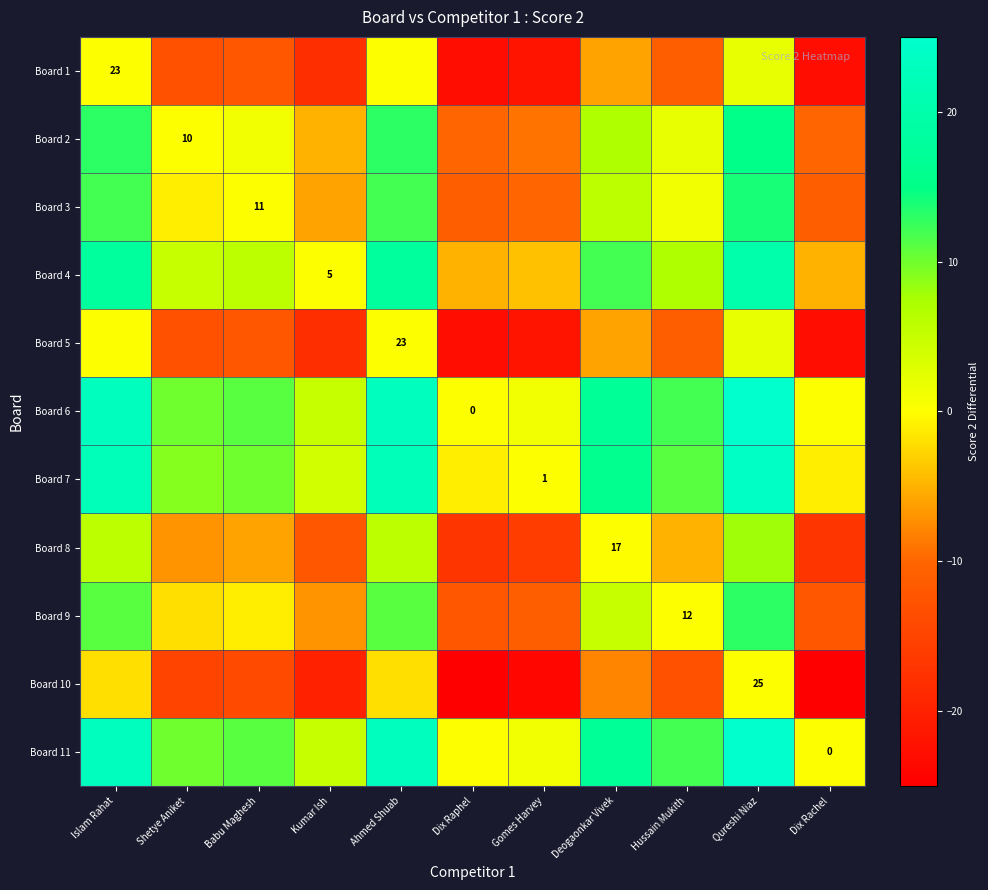

True or false: Board 2 has a value of 10 at Shetye Aniket.

True